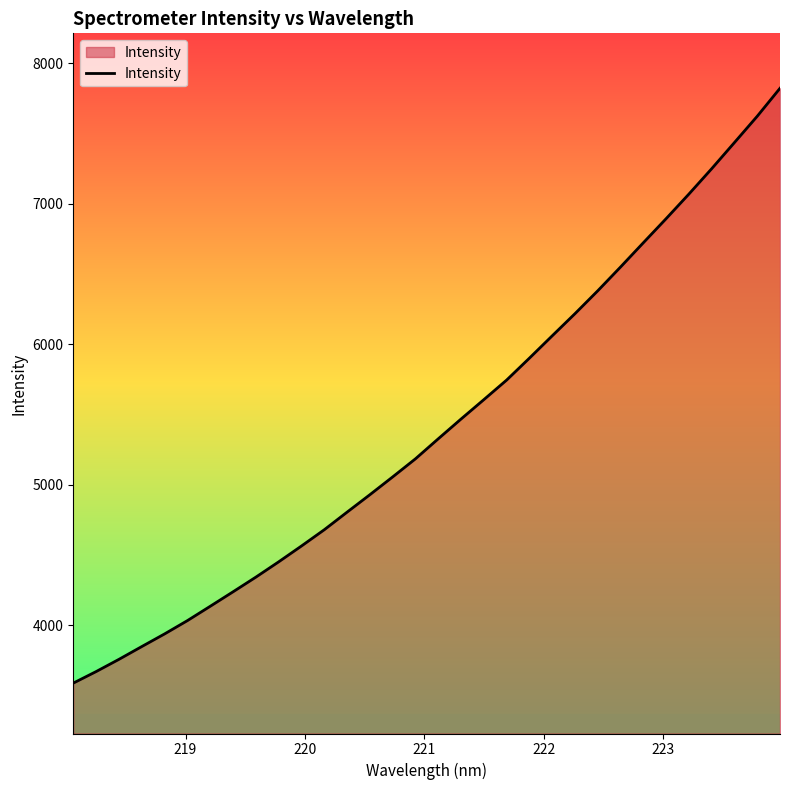

What is the maximum value shown in the chart?

7822.1